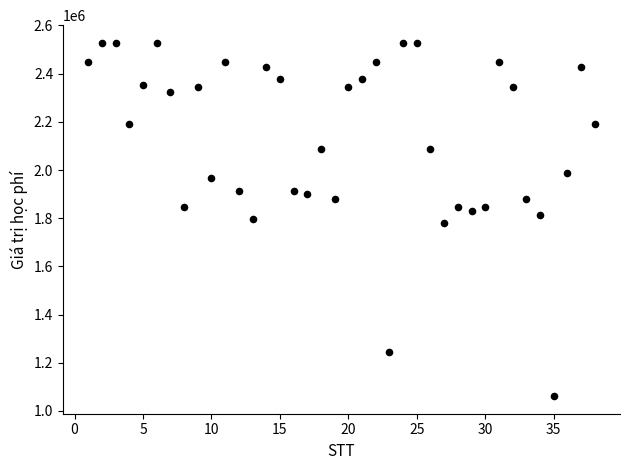

What is the range of X values (max minus min)?

37